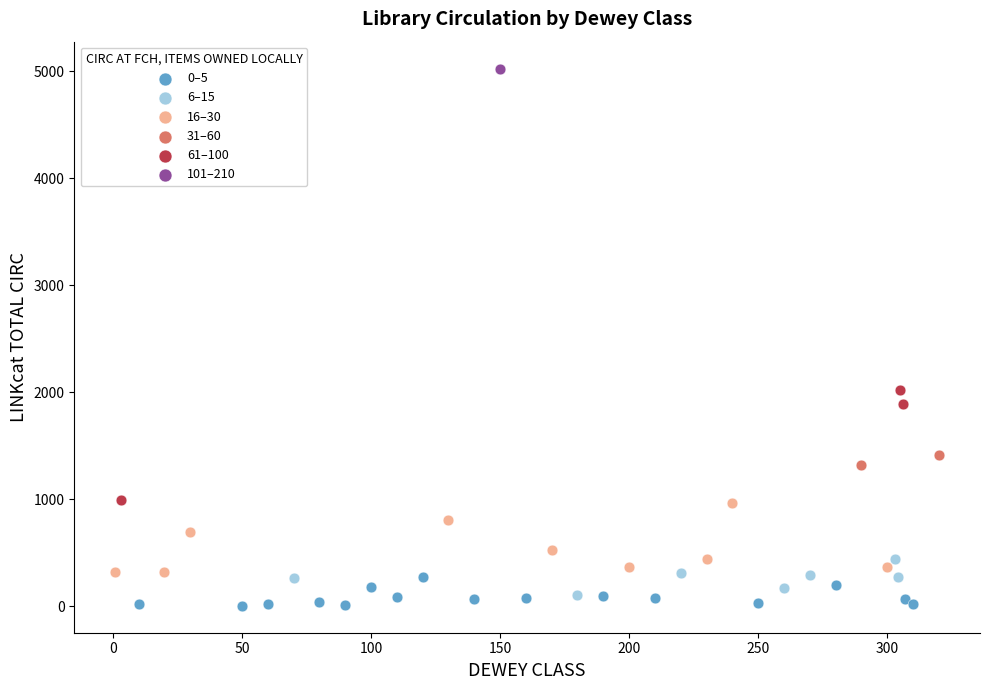

Which series contains the lowest Y value?

0–5